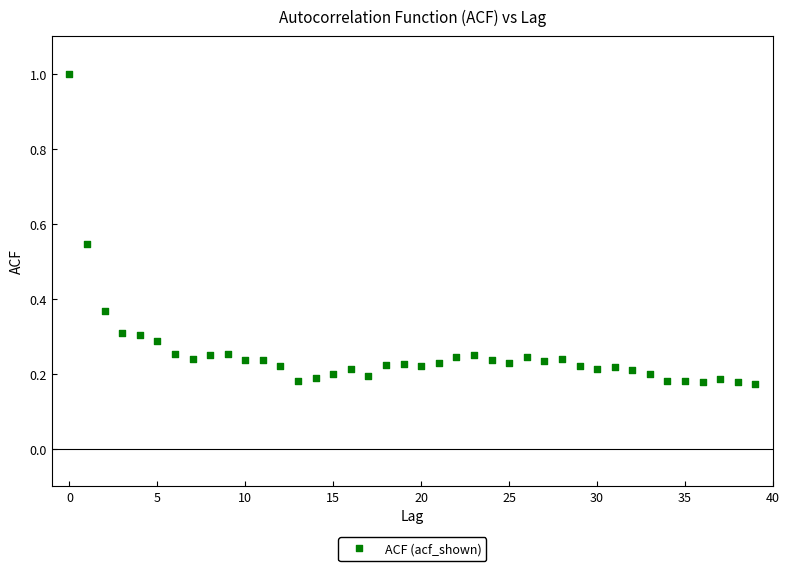

What is the range of Y values (max minus min)?

0.8